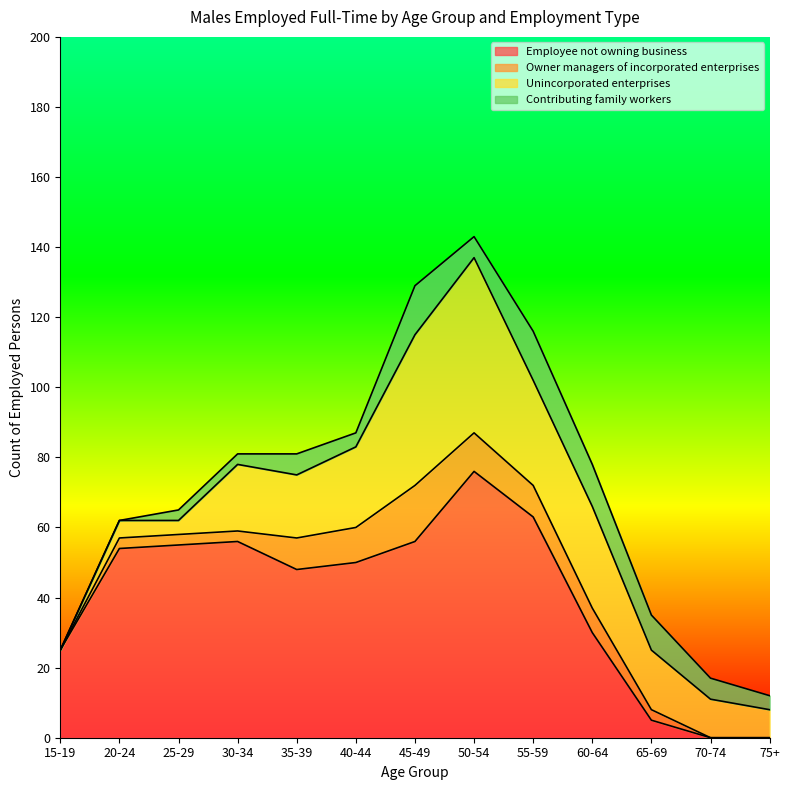

What is the label of the 3rd point from the left?

25-29